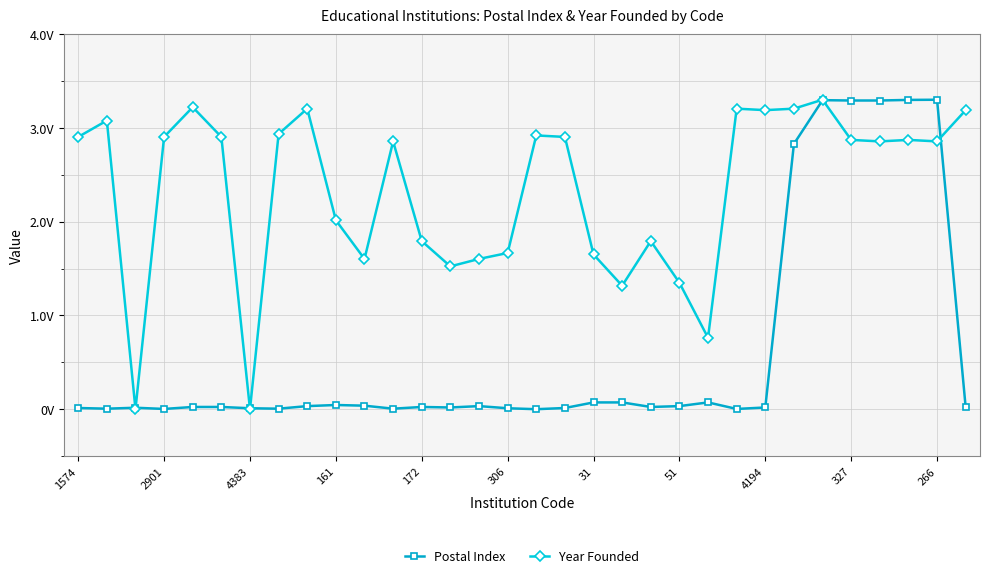

What are all the series names shown in the legend?

Postal Index, Year Founded